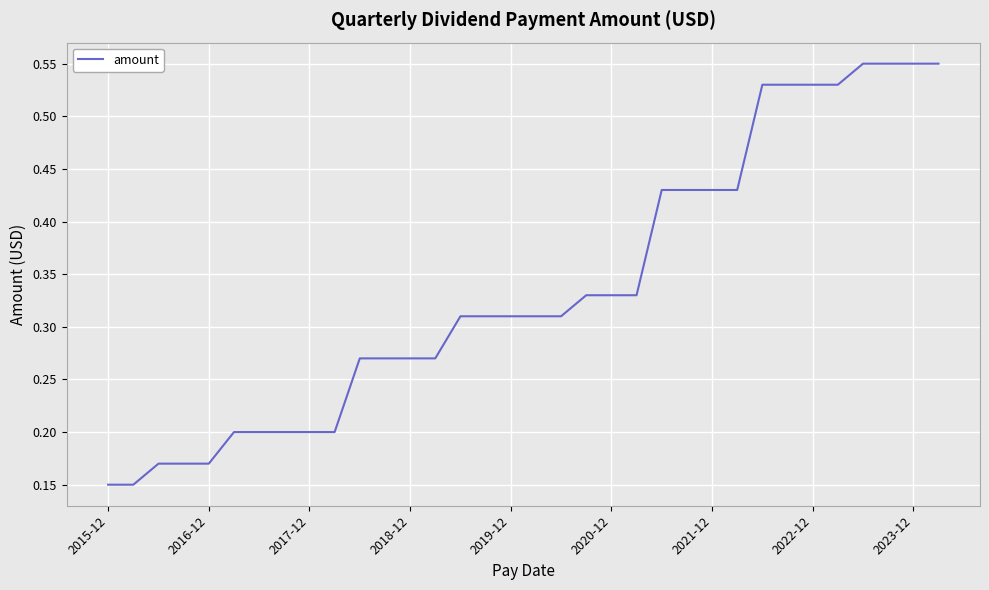

What is the difference between the maximum and minimum values?

0.4